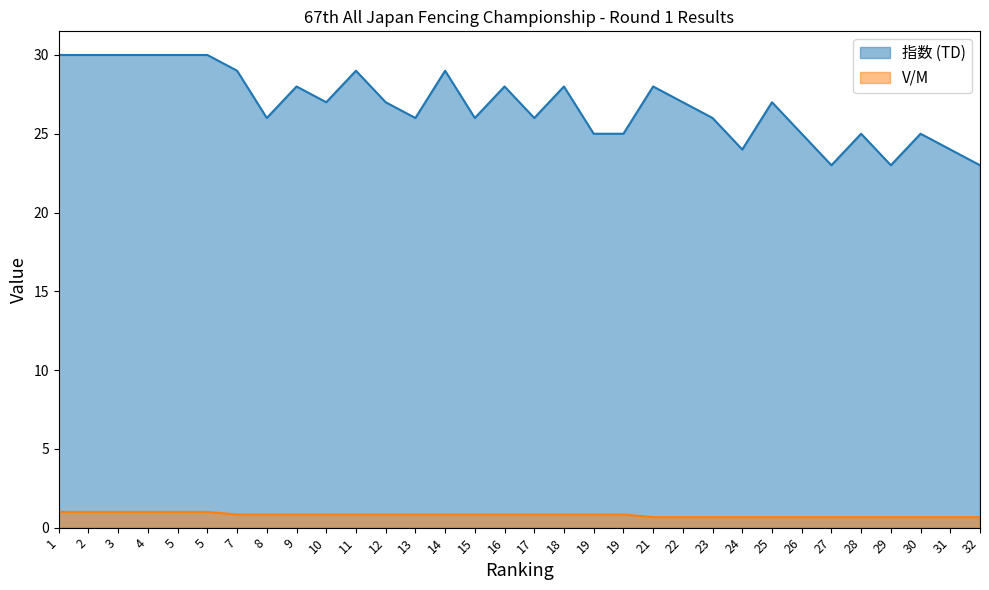

What is the difference between the 指数 (TD) values at 15 and 11?

3.0